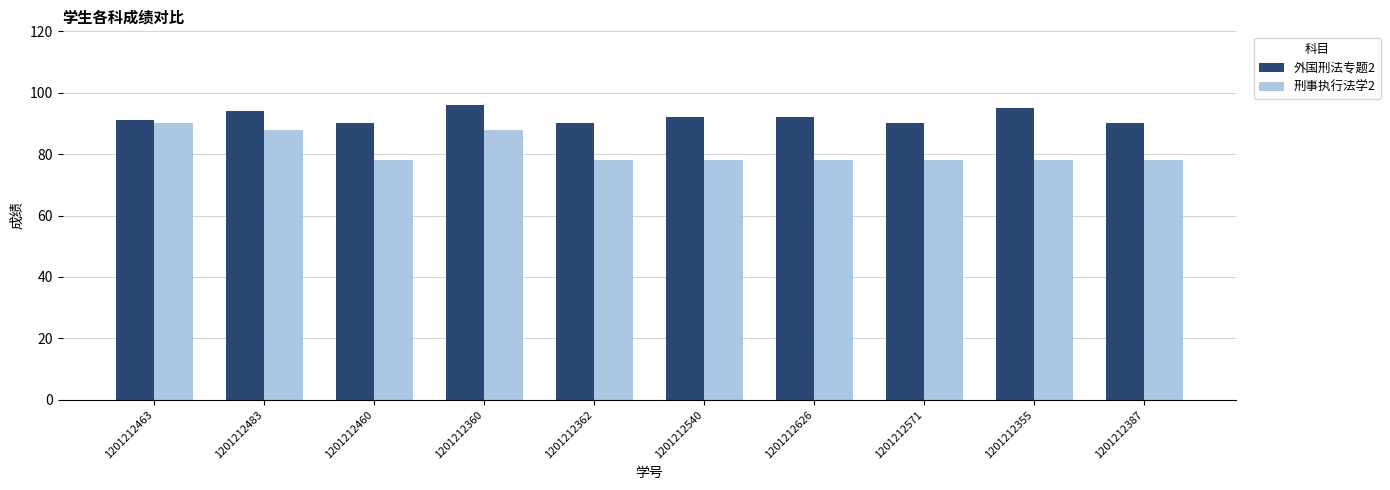

Which category has the highest value across all series?

1201212360